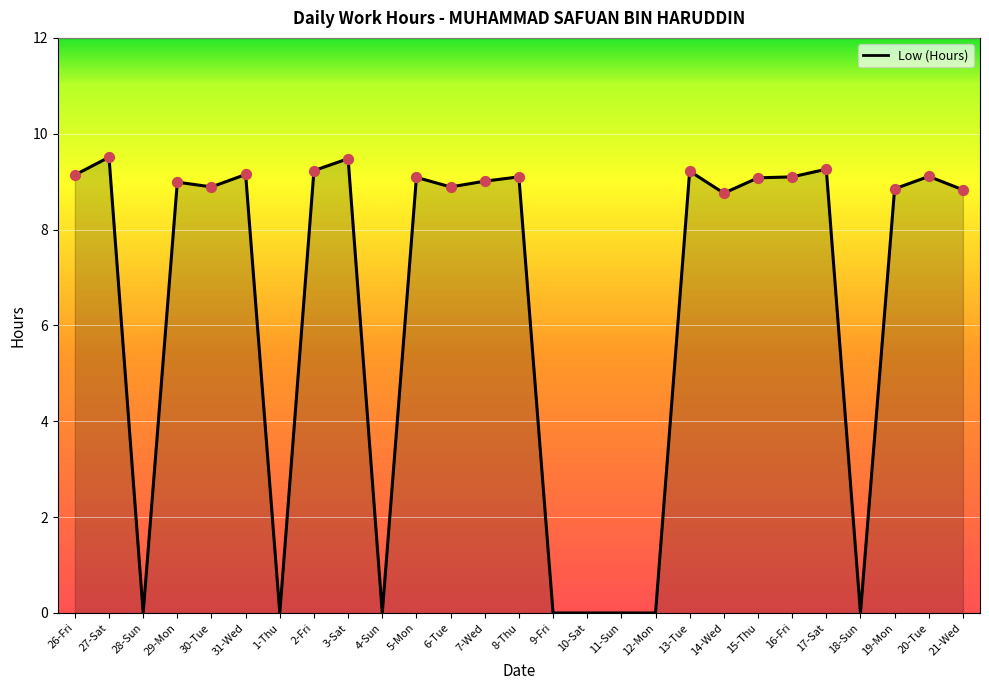

What is the change in value from 30-Tue to 10-Sat?

-8.9